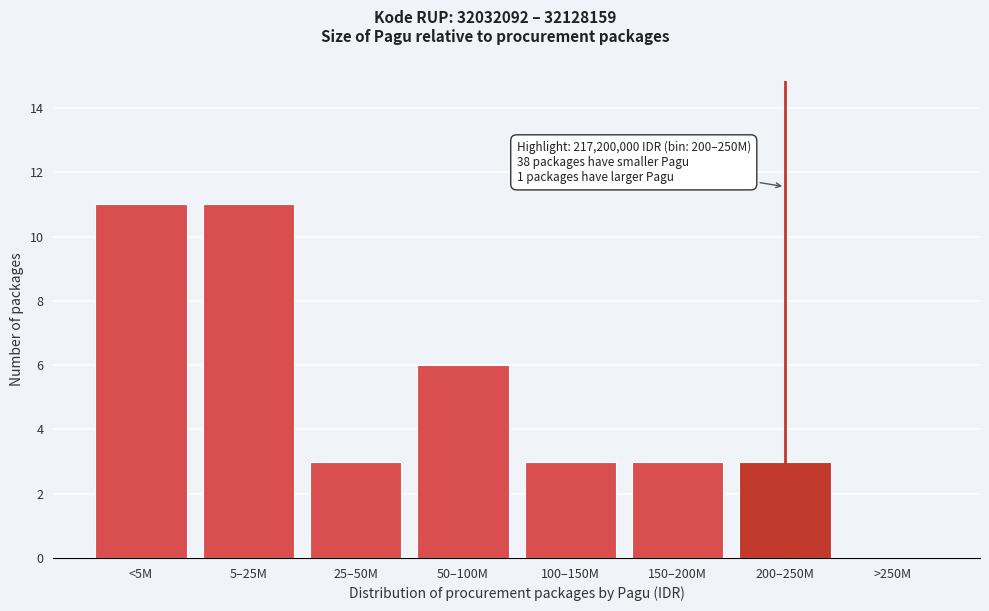

Reading left to right, transcribe all the data shown in this chart.

<5M=11	5–25M=11	25–50M=3	50–100M=6	100–150M=3	150–200M=3	200–250M=3	>250M=0